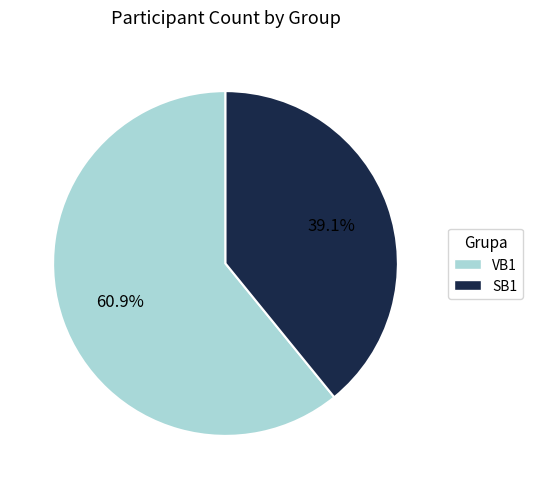

The VB1 slice represents 61% of the pie. True or false?

True